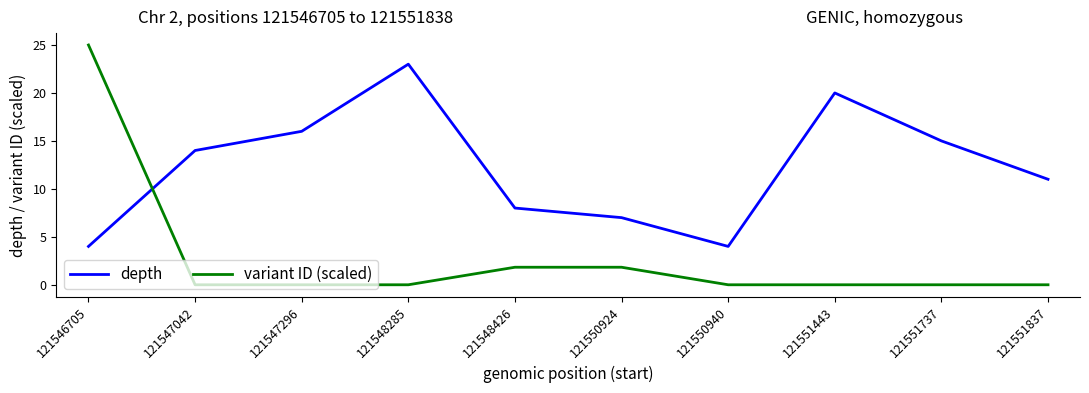

The value of depth at 121551443 is 20.0. True or false?

True